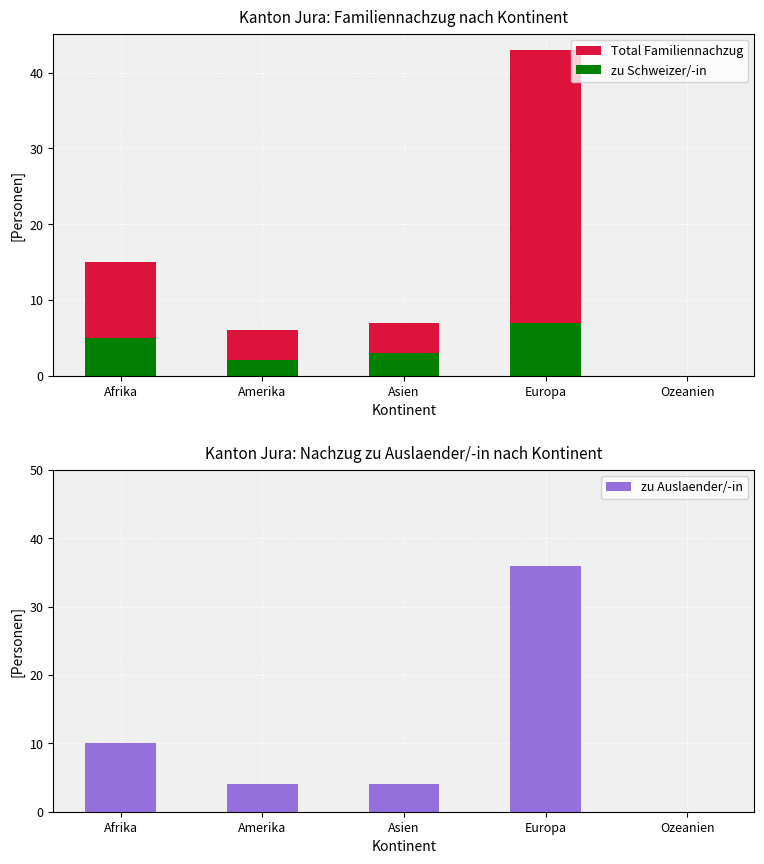

What is the label of the 3rd bar from the left?

Asien